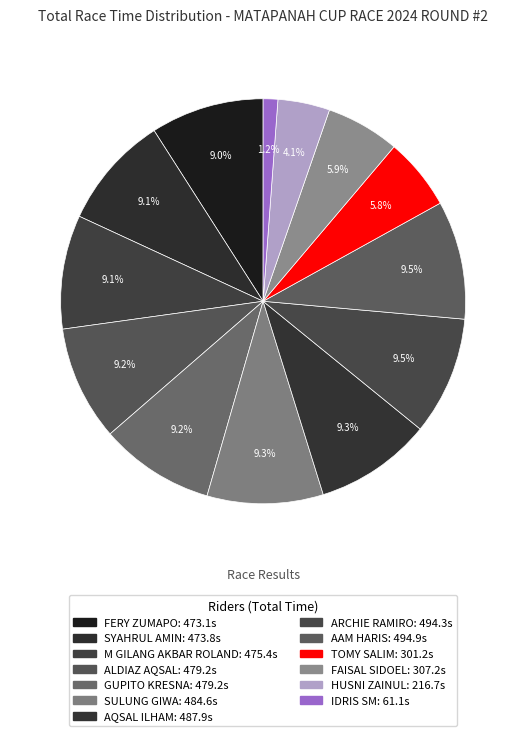

How many segments does this pie chart have?

13